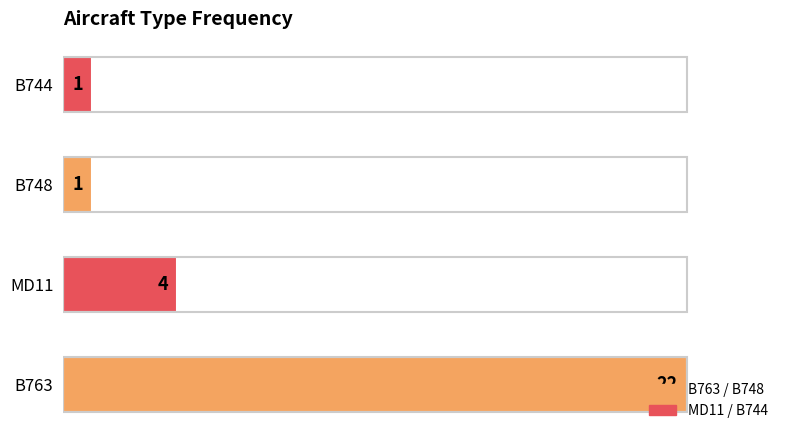

What is the change in value from MD11 to B744?

-3